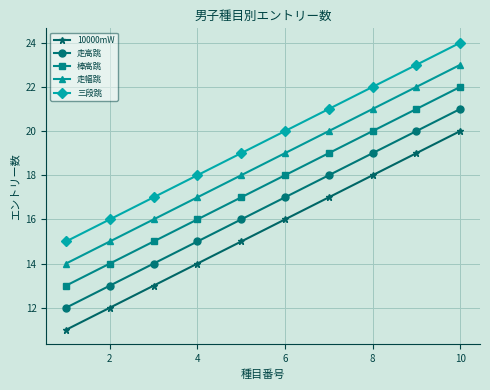

What is the difference between the maximum and second lowest values in the 走幅跳 series?

8